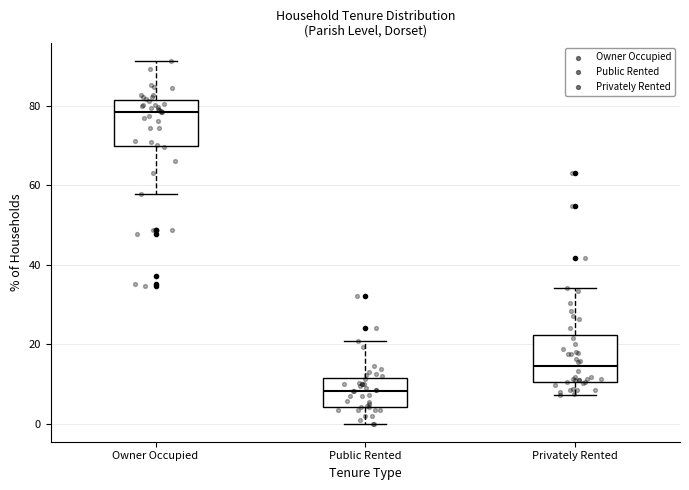

Reading left to right, read every box against the y-axis: the position of its median line, the range the box covers, and the ends of its whiskers. The values are not printed on the chart, so give them approximately, as read against the axis.

Owner Occupied: median 78, box 70 to 82, whiskers 58 to 92
Public Rented: median 8, box 4 to 12, whiskers 0 to 20
Privately Rented: median 14, box 10 to 22, whiskers 8 to 34